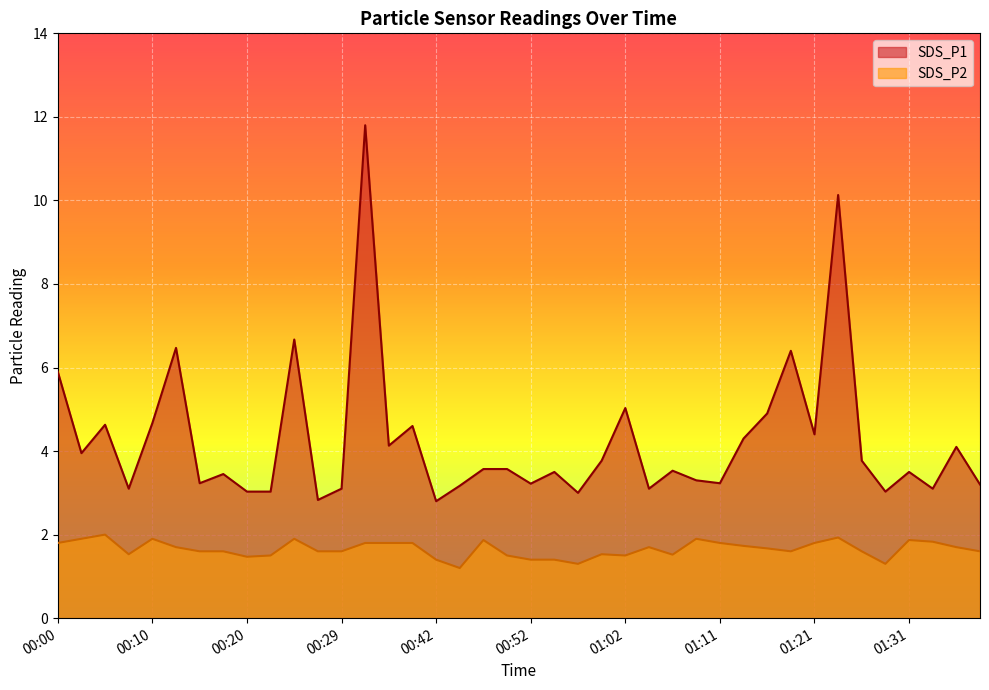

True or false: SDS_P2 and SDS_P1 intersect in this chart.

False